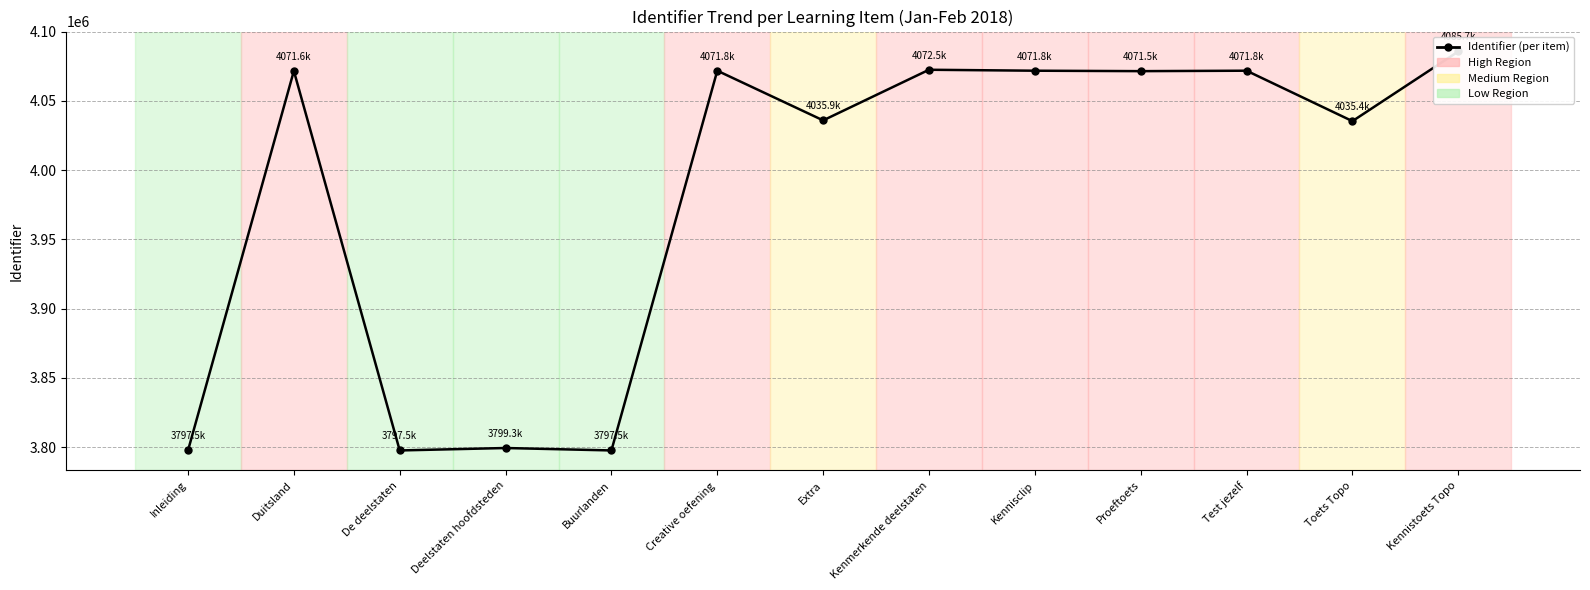

Reading left to right, list all the values displayed in this chart.

3797519	4071642	3797521	3799280	3797526	4071819	4035941	4072506	4071816	4071505	4071821	4035393	4085694